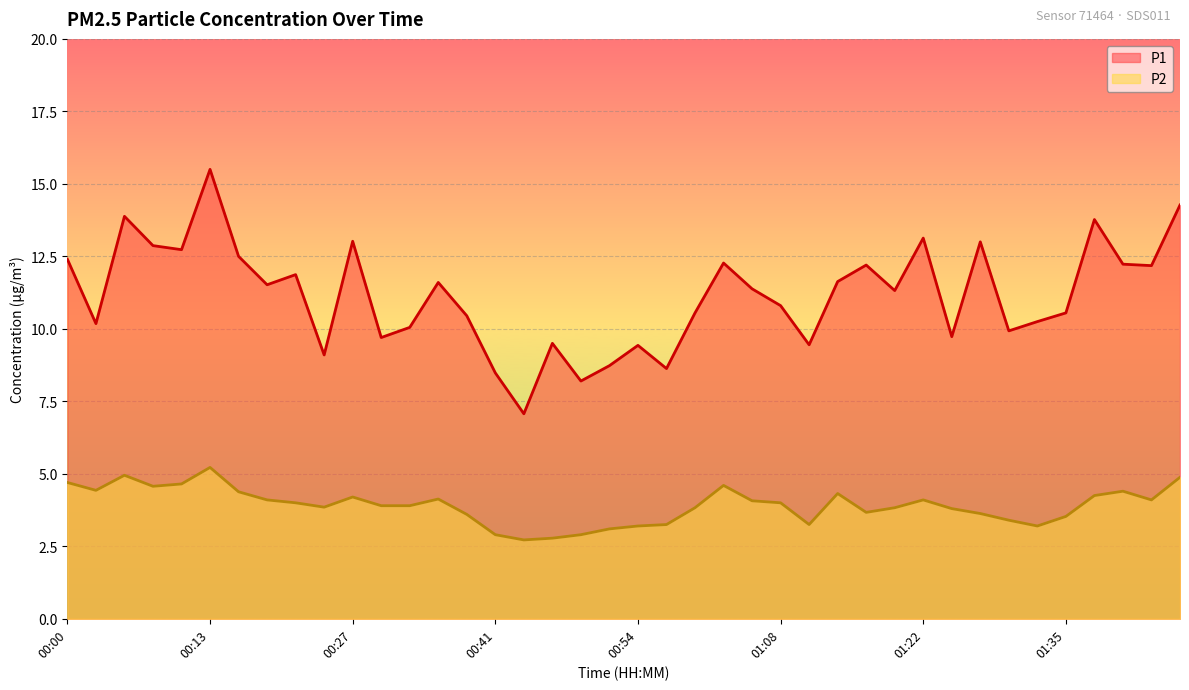

What is the value of the P1 point at the 35th from the left?

10.2